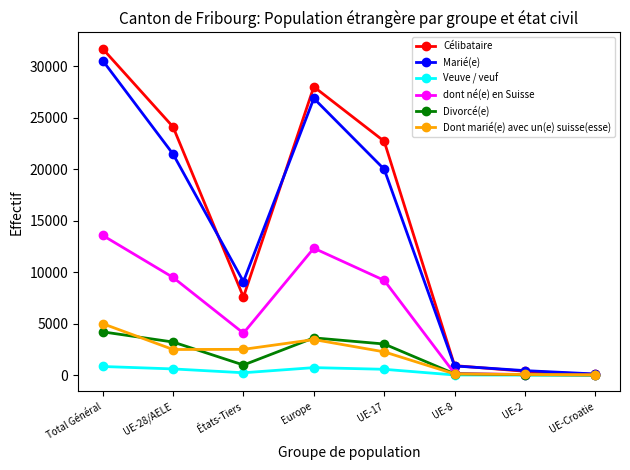

Between UE-8 and UE-Croatie, which series saw the biggest shift?

Célibataire